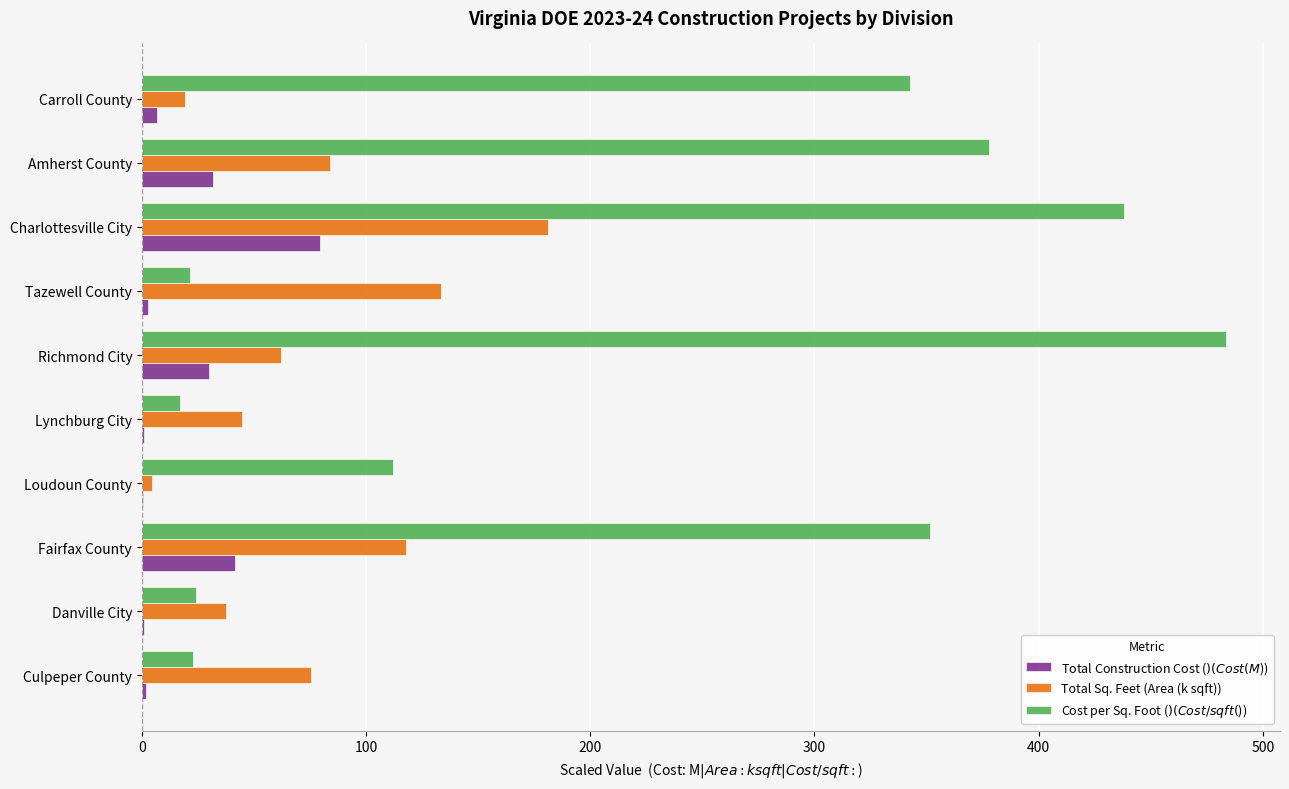

The value of Total Sq. Feet (Area (k sqft)) at Danville City is 37.6. True or false?

True